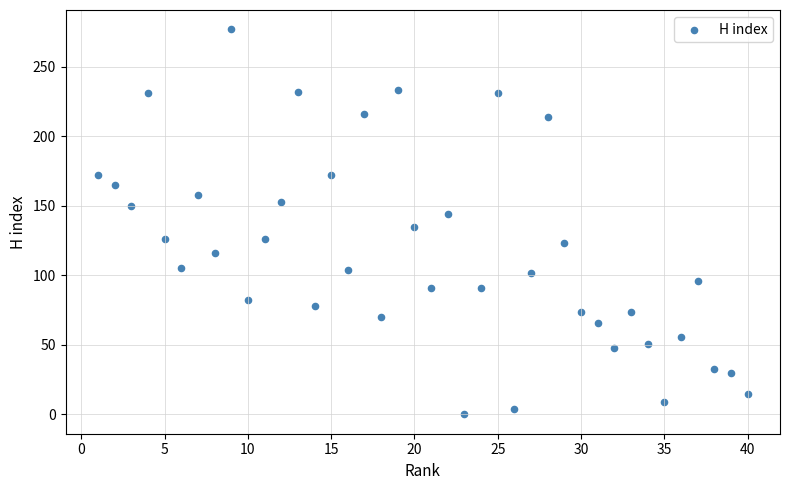

What is the range of X values (max minus min)?

39